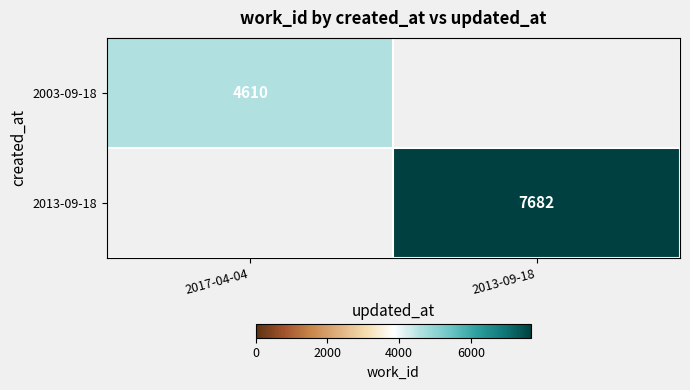

Is the value of 2003-09-18 at 2017-04-04 greater than the value of 2013-09-18 at 2013-09-18?

No